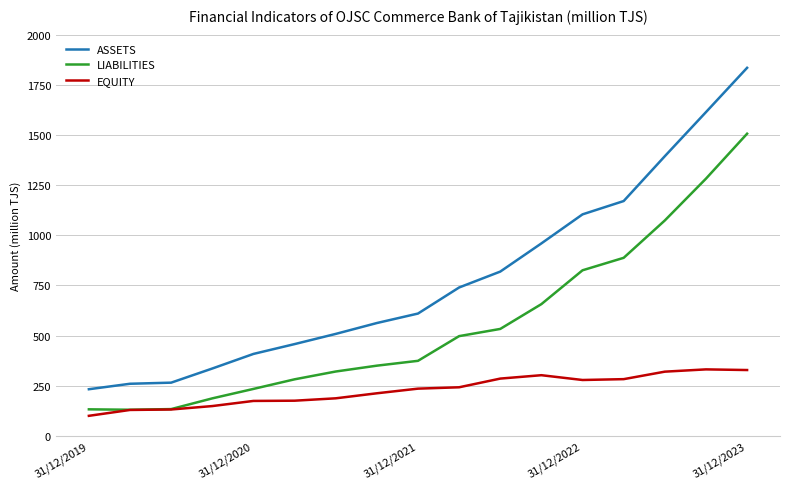

Which series has the largest range (max minus min)?

ASSETS